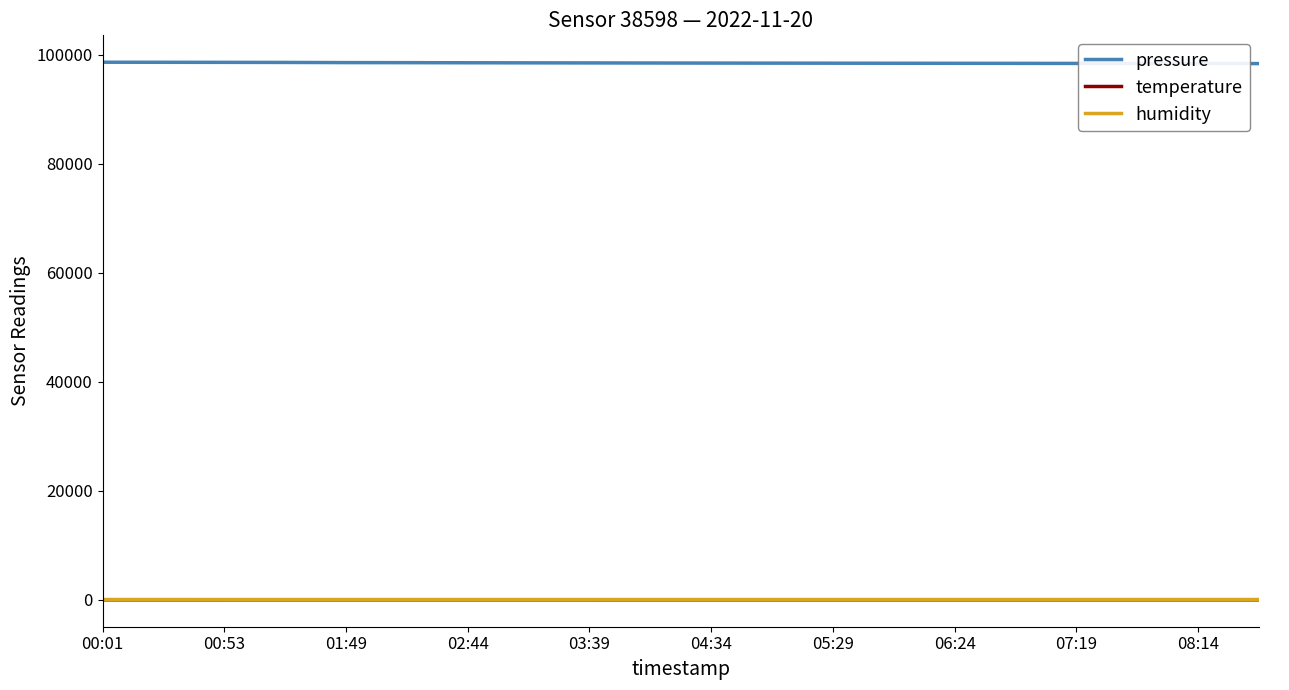

What is the maximum value shown in the chart?

98660.5